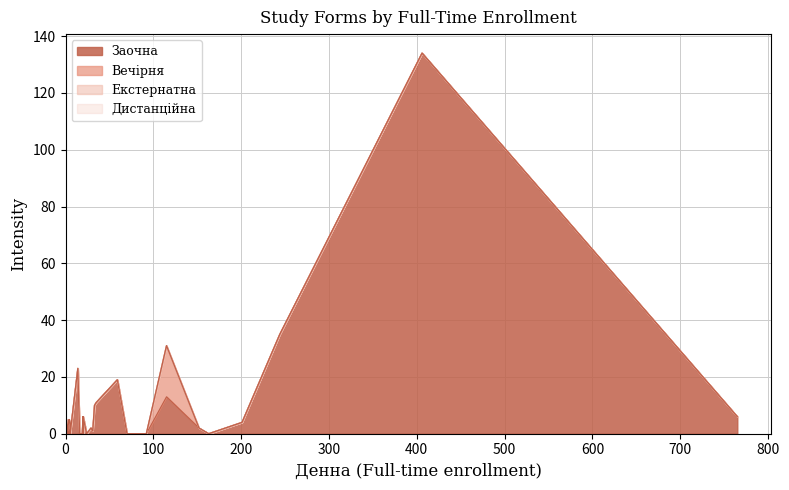

Between 12 and 7, which is larger?

12